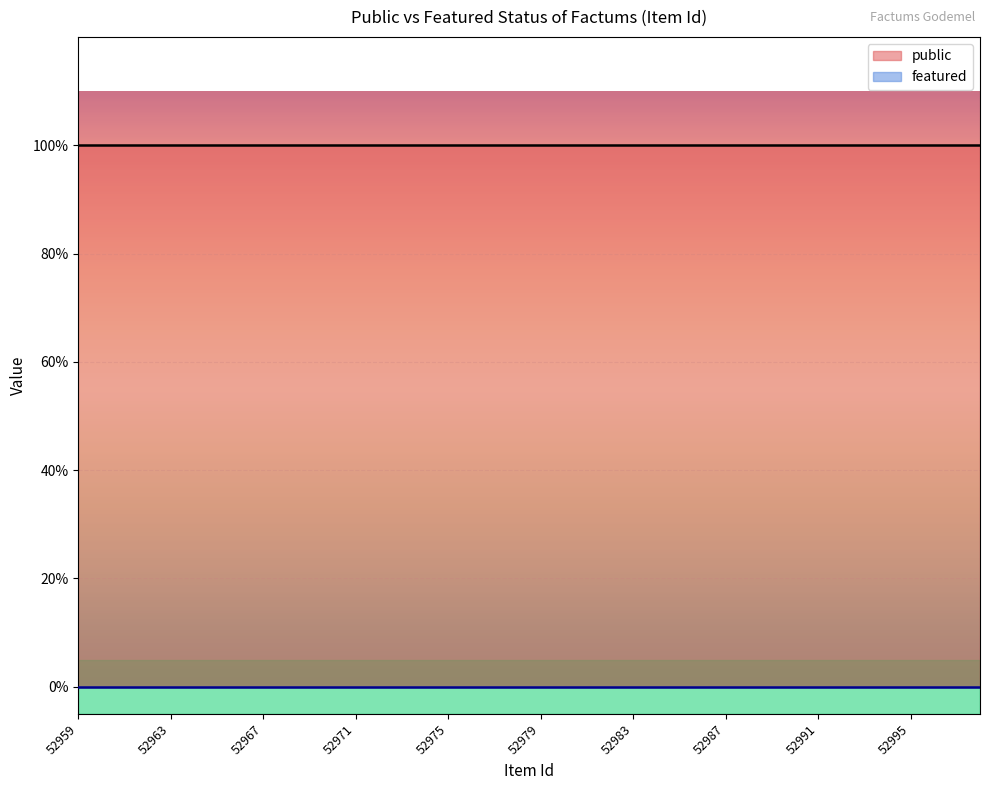

The public series shows 0 at 52962. True or false?

False